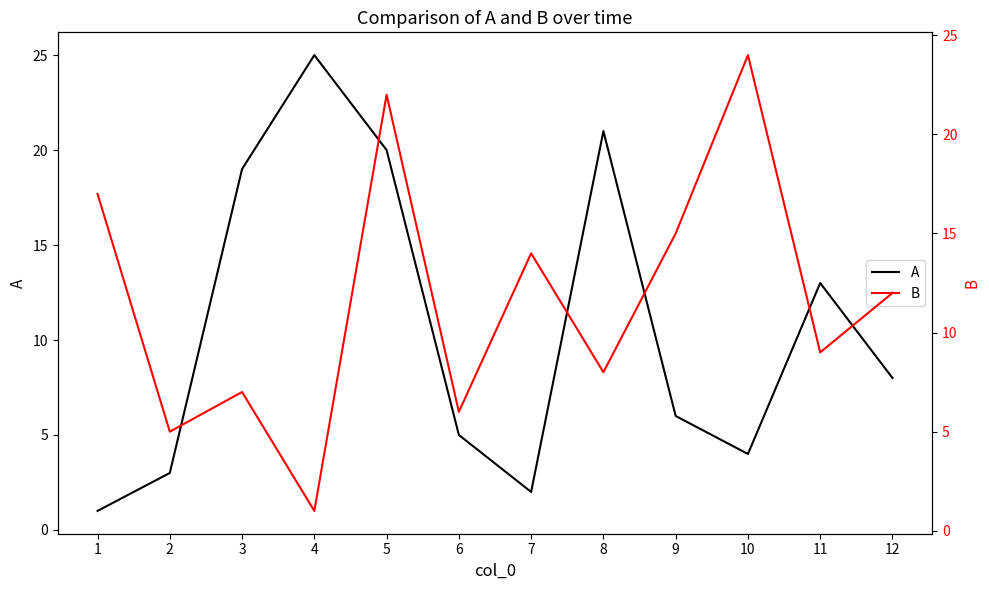

Reading left to right, extract all data points from this chart.

A: 1=1	2=3	3=19	4=25	5=20	6=5	7=2	8=21	9=6	10=4	11=13	12=8
B: 1=17	2=5	3=7	4=1	5=22	6=6	7=14	8=8	9=15	10=24	11=9	12=12